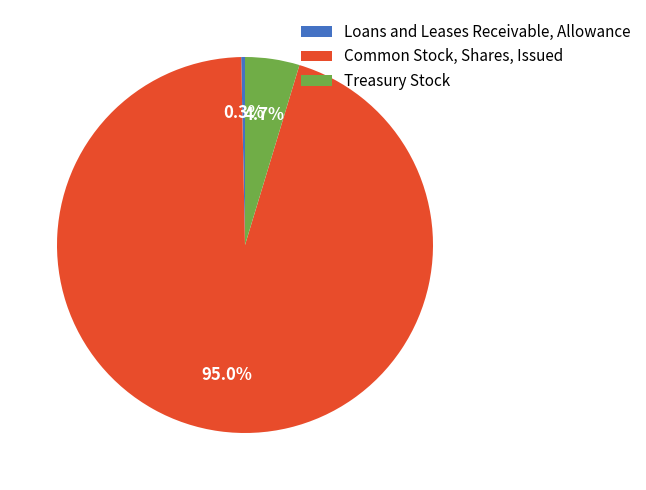

Which slice is the largest?

Common Stock, Shares, Issued